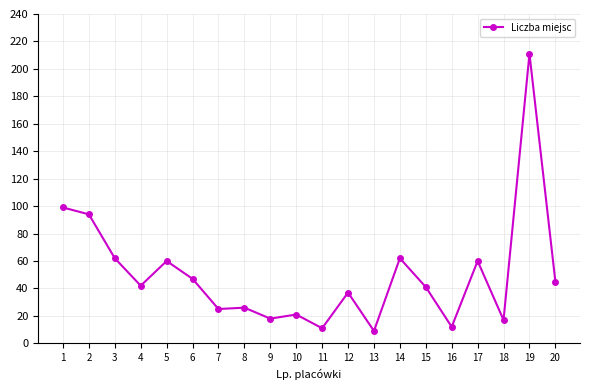

What is the difference between the maximum and minimum values?

202